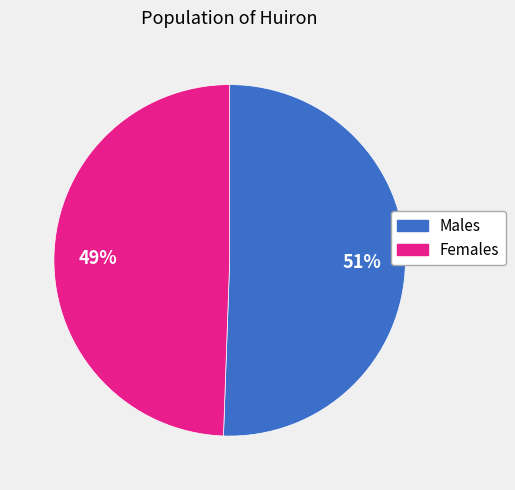

To the nearest percent, what is the average slice percentage?

50%